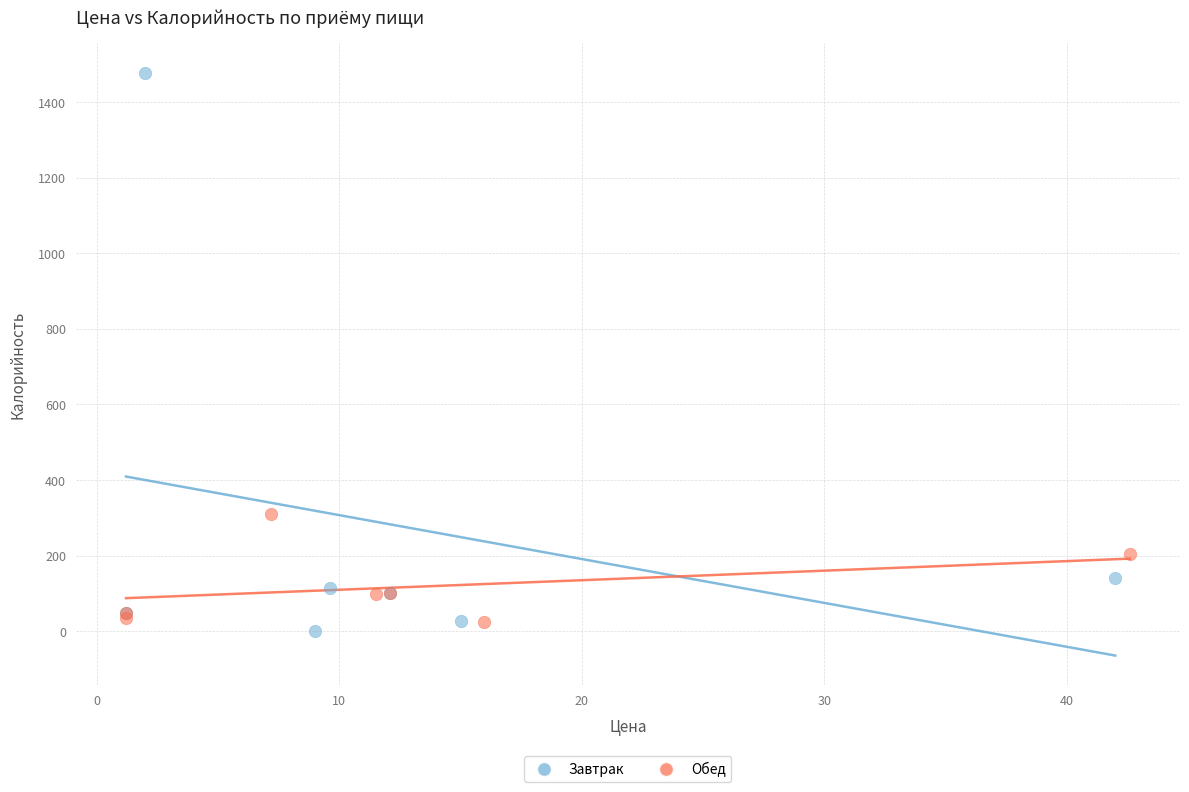

Which series contains the lowest Y value?

Завтрак